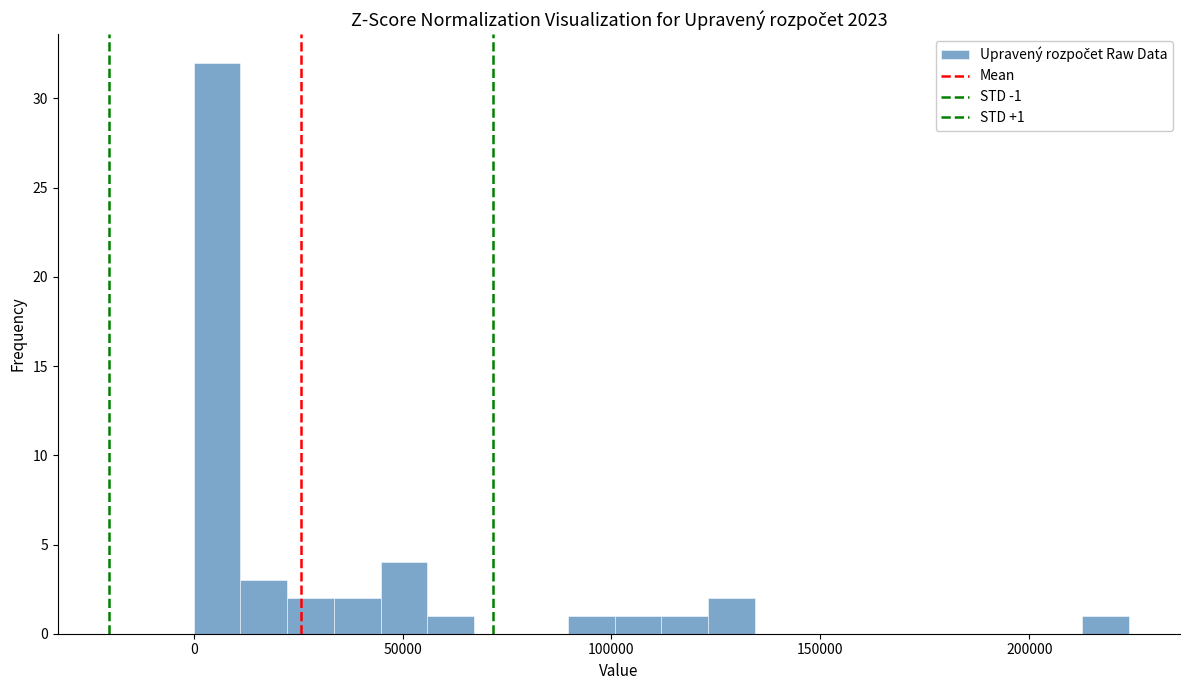

Around what value on the x-axis is the tallest bar? Give the approximate position of its centre, as read against the axis.

5000